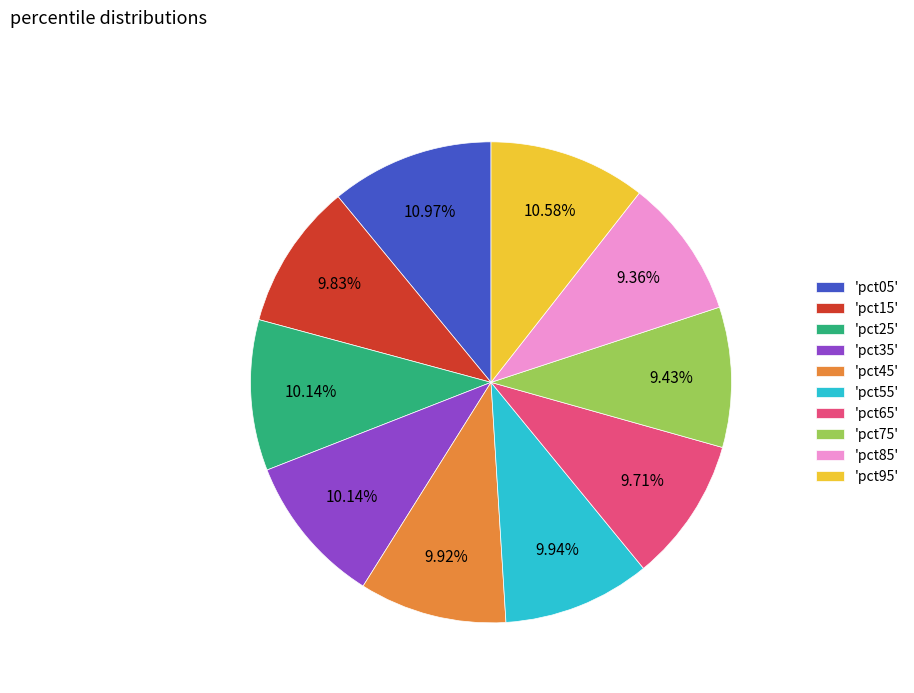

Count the number of slices in the pie.

10